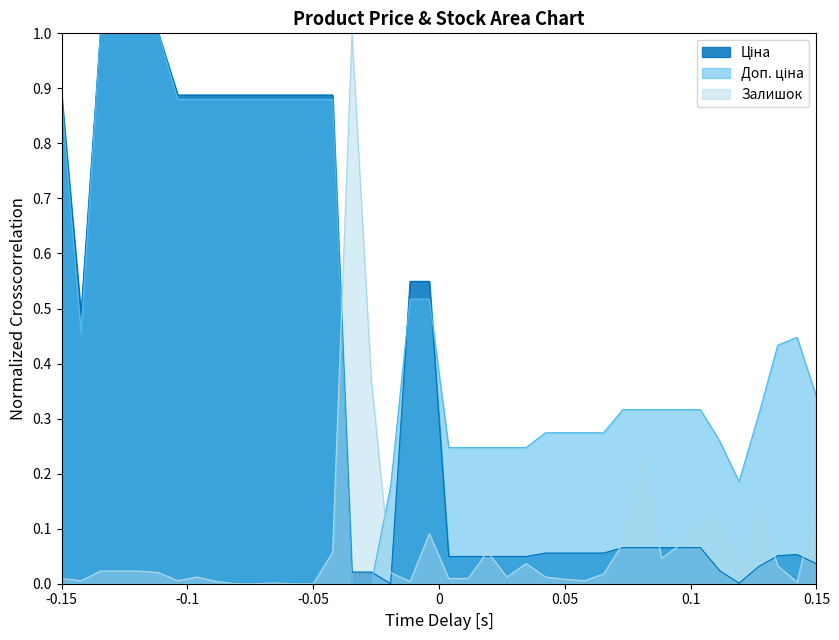

True or false: Доп. ціна and Залишок cross at least once.

True